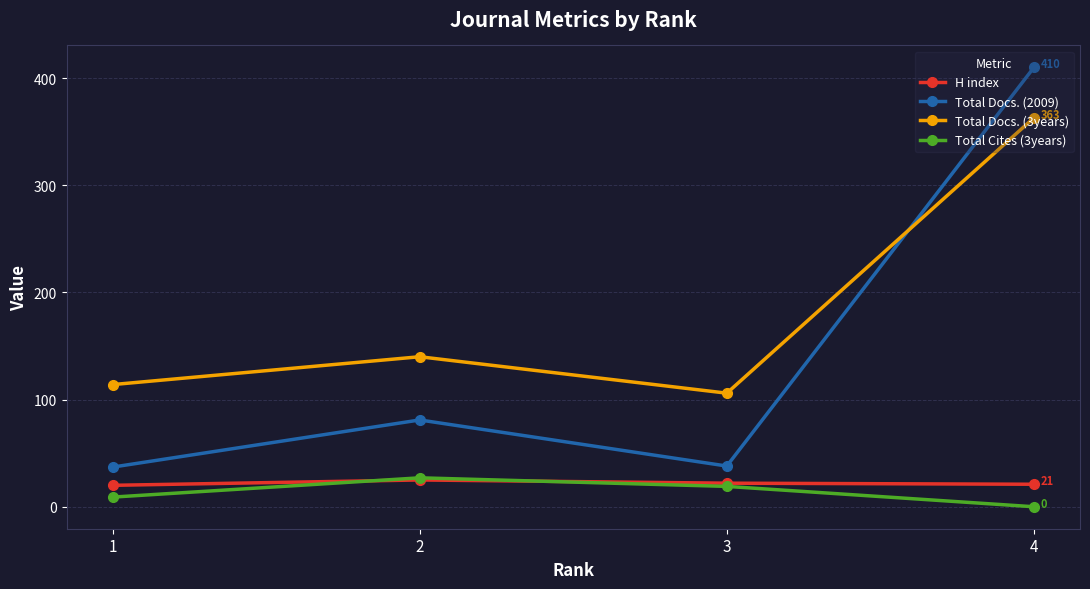

Which series has the widest spread of values?

Total Docs. (2009)